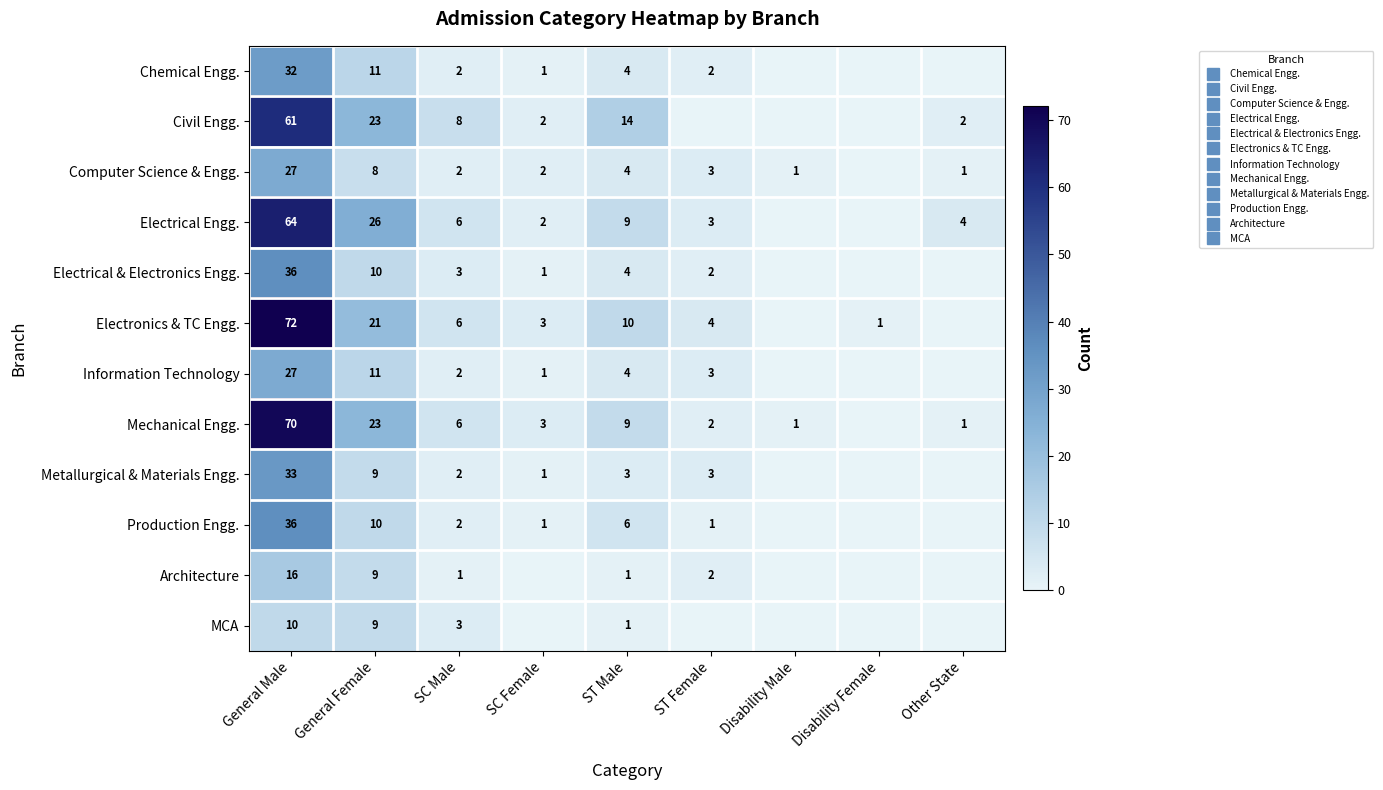

Which series changed the most between SC Male and ST Male?

Civil Engg.